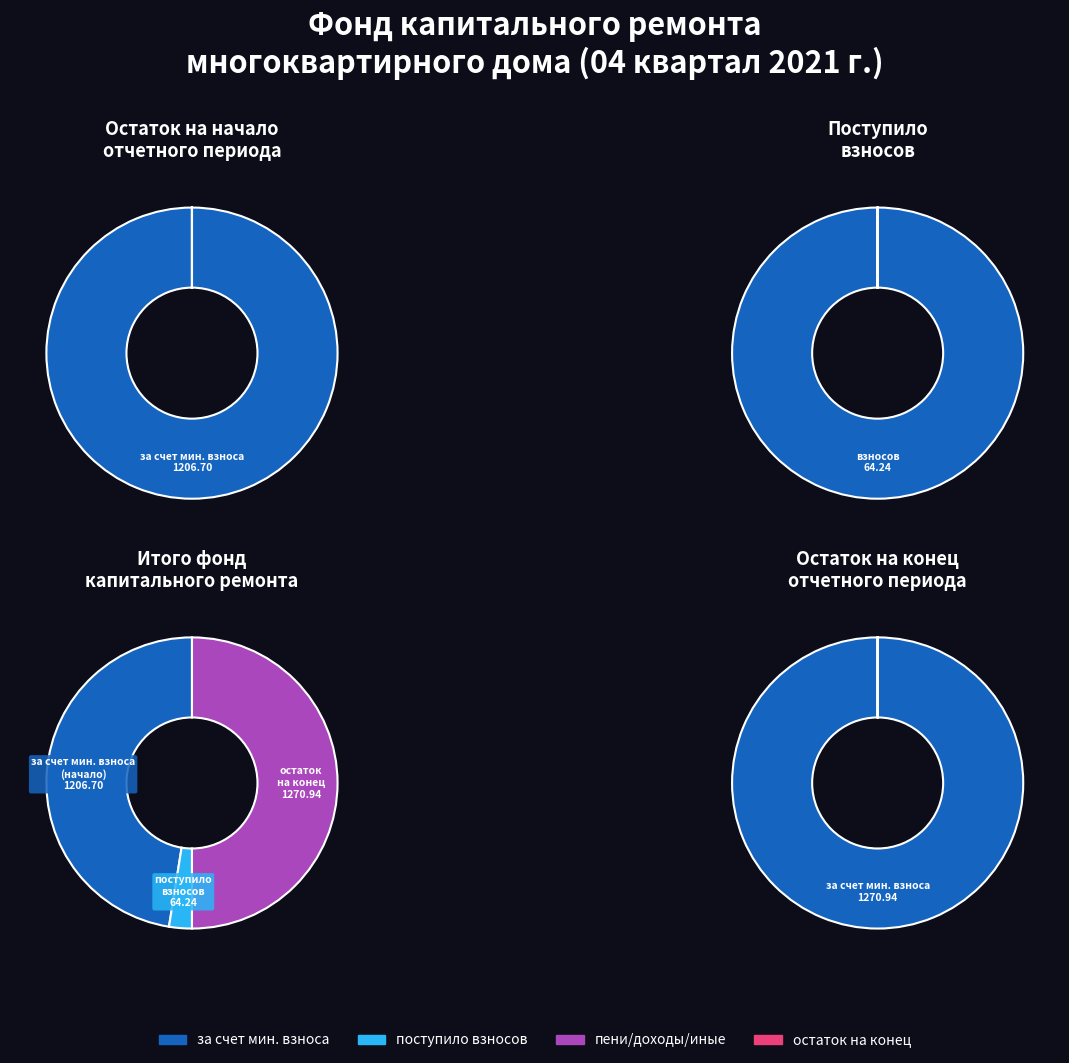

How many slices are in this pie chart?

6